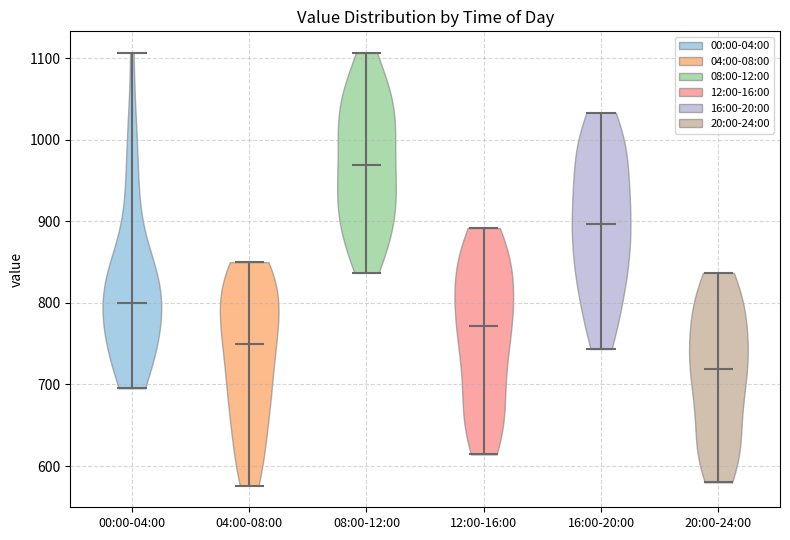

Reading left to right, read every violin against the y-axis: where its median line is, and the lowest and highest points it reaches. The values are not printed on the chart, so give them approximately, as read against the axis.

00:00-04:00: median line 800, lowest point 700, highest point 1110
04:00-08:00: median line 750, lowest point 580, highest point 850
08:00-12:00: median line 970, lowest point 840, highest point 1110
12:00-16:00: median line 770, lowest point 610, highest point 890
16:00-20:00: median line 900, lowest point 740, highest point 1030
20:00-24:00: median line 720, lowest point 580, highest point 840